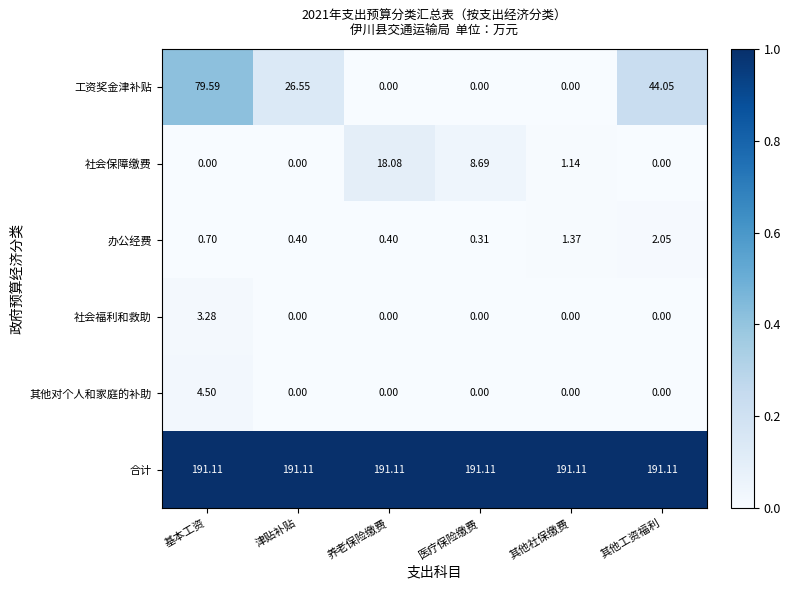

Which series changed the most between 养老保险缴费 and 其他工资福利?

工资奖金津补贴